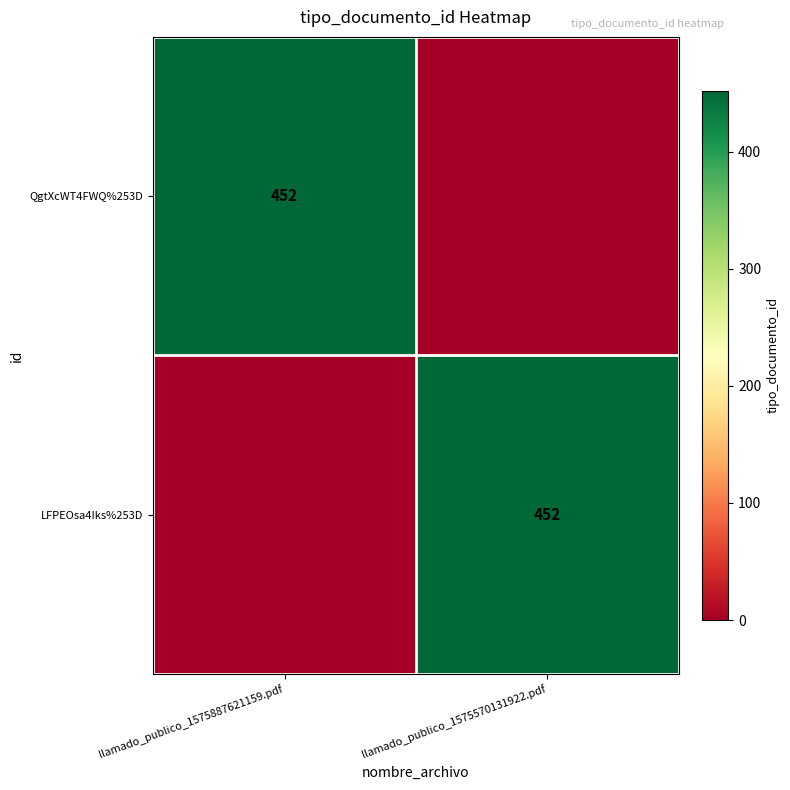

At which category does the chart reach its minimum across all series?

llamado_publico_1575570131922.pdf